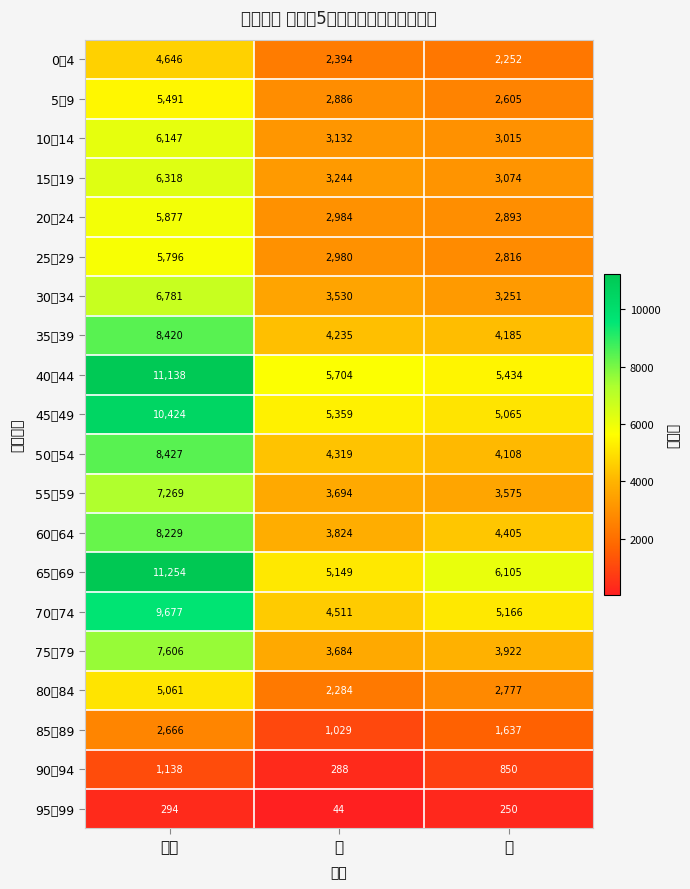

Reading left to right, list all the values displayed in this chart.

0～4: 総数=4646	男=2394	女=2252
5～9: 総数=5491	男=2886	女=2605
10～14: 総数=6147	男=3132	女=3015
15～19: 総数=6318	男=3244	女=3074
20～24: 総数=5877	男=2984	女=2893
25～29: 総数=5796	男=2980	女=2816
30～34: 総数=6781	男=3530	女=3251
35～39: 総数=8420	男=4235	女=4185
40～44: 総数=11138	男=5704	女=5434
45～49: 総数=10424	男=5359	女=5065
50～54: 総数=8427	男=4319	女=4108
55～59: 総数=7269	男=3694	女=3575
60～64: 総数=8229	男=3824	女=4405
65～69: 総数=11254	男=5149	女=6105
70～74: 総数=9677	男=4511	女=5166
75～79: 総数=7606	男=3684	女=3922
80～84: 総数=5061	男=2284	女=2777
85～89: 総数=2666	男=1029	女=1637
90～94: 総数=1138	男=288	女=850
95～99: 総数=294	男=44	女=250